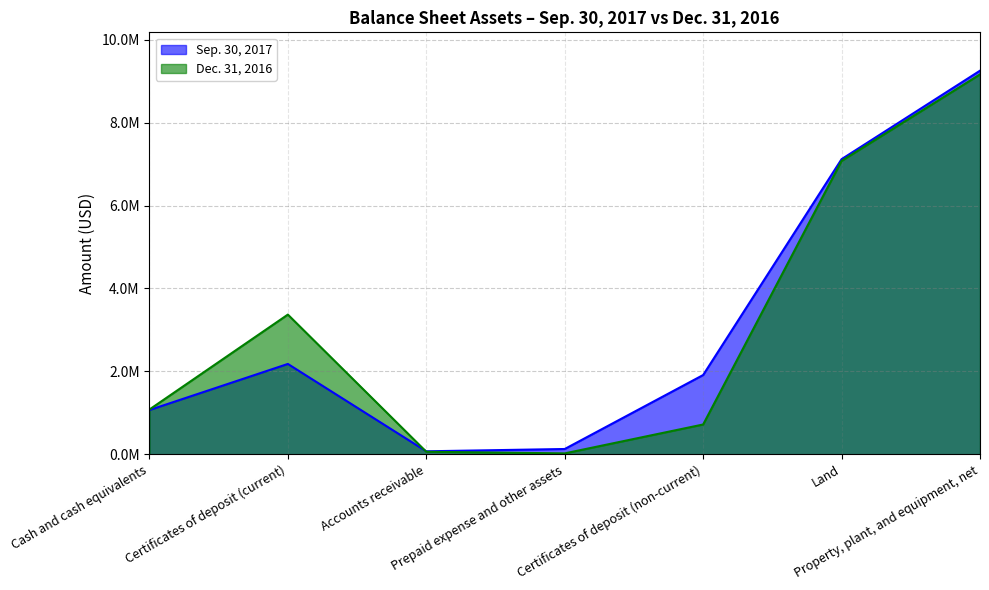

How many data points in Dec. 31, 2016 are less than 1081188?

3